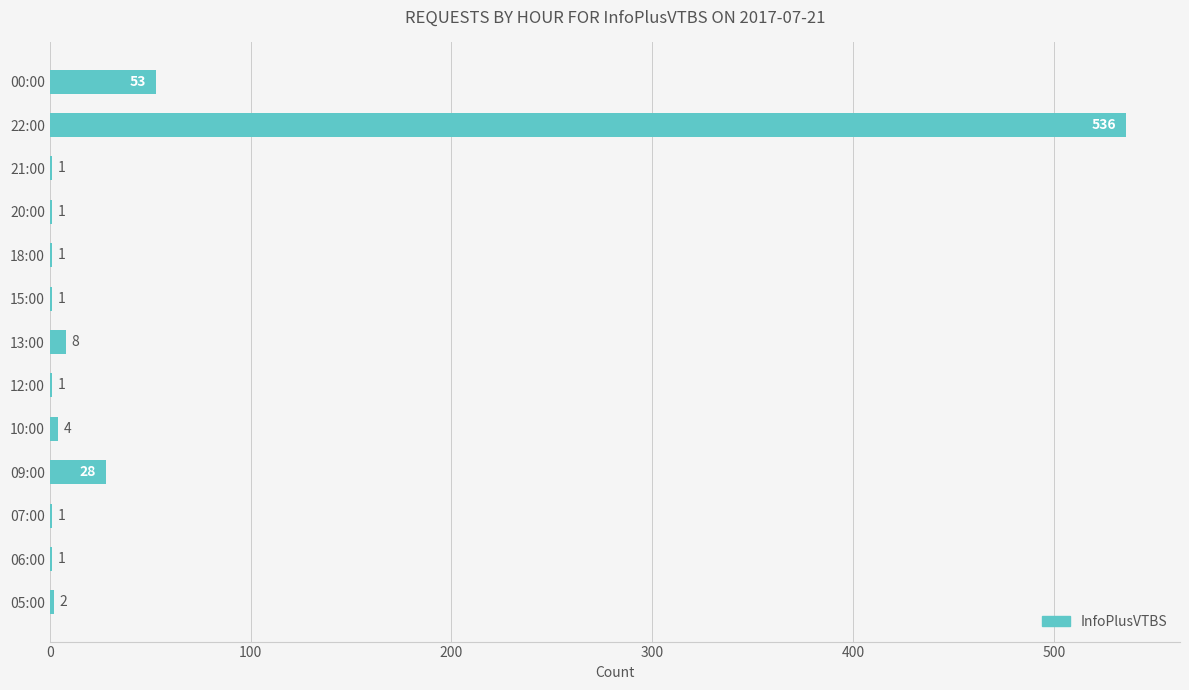

Reading bottom to top, list all the values displayed in this chart.

05:00=2	06:00=1	07:00=1	09:00=28	10:00=4	12:00=1	13:00=8	15:00=1	18:00=1	20:00=1	21:00=1	22:00=536	00:00=53